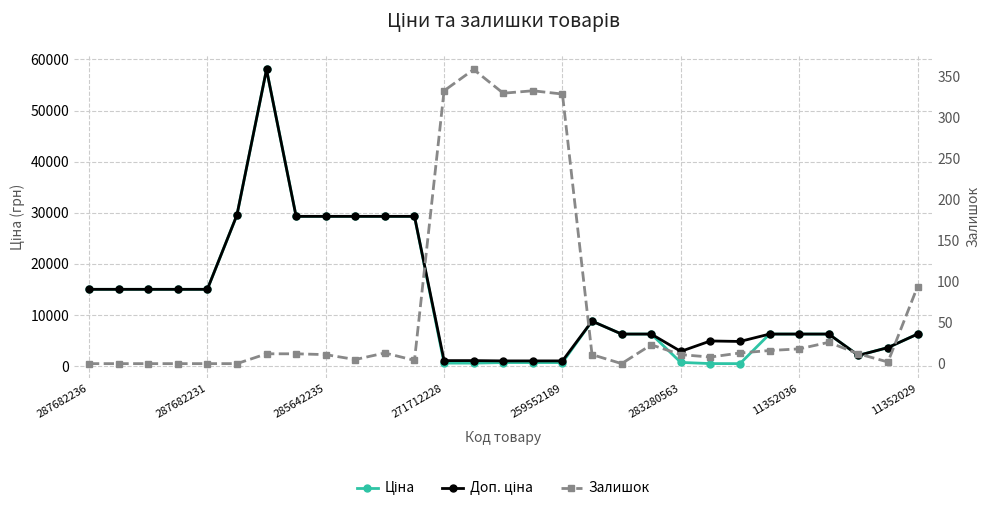

What is the difference between the Залишок values at 19 and 28?

71.0